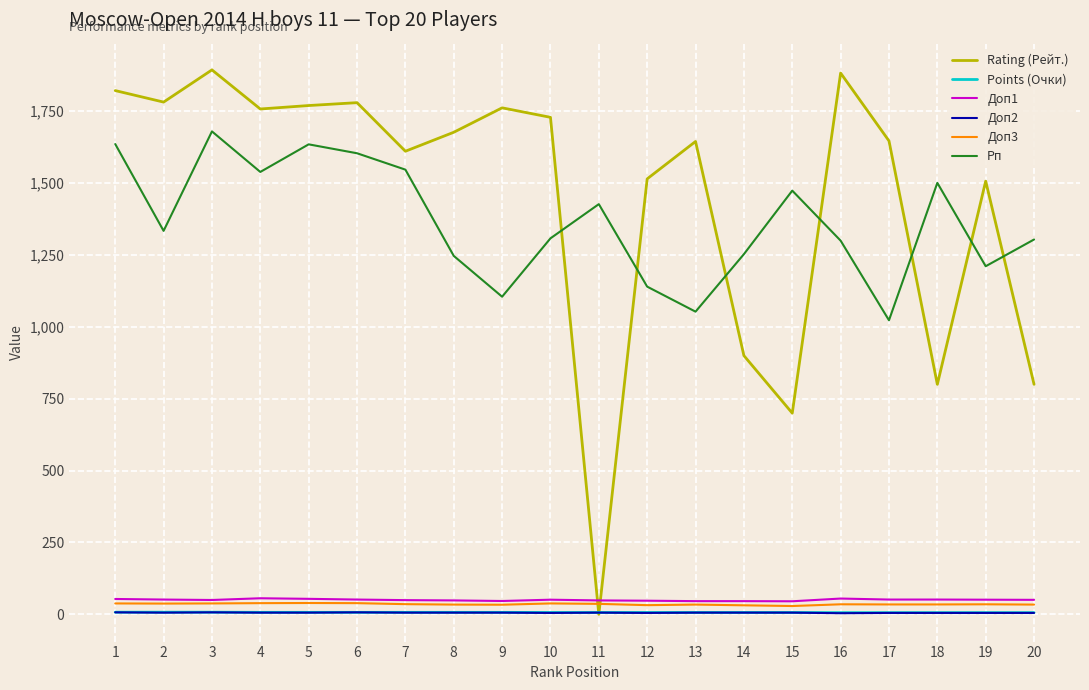

What is the difference between the maximum and second lowest values in the Доп3 series?

8.0